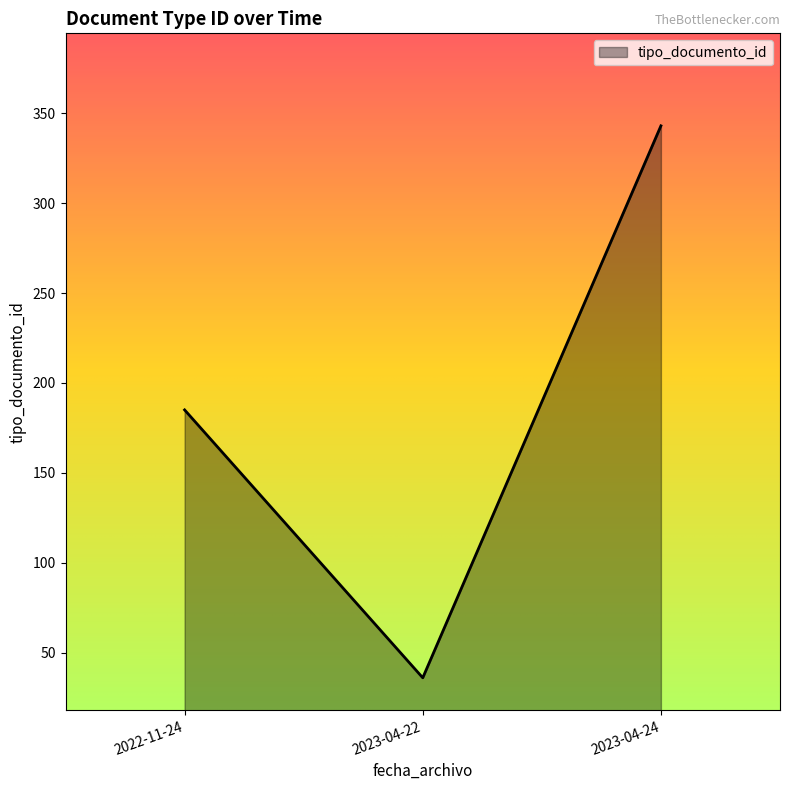

Which has a higher value, 2023-04-24 or 2023-04-22?

2023-04-24